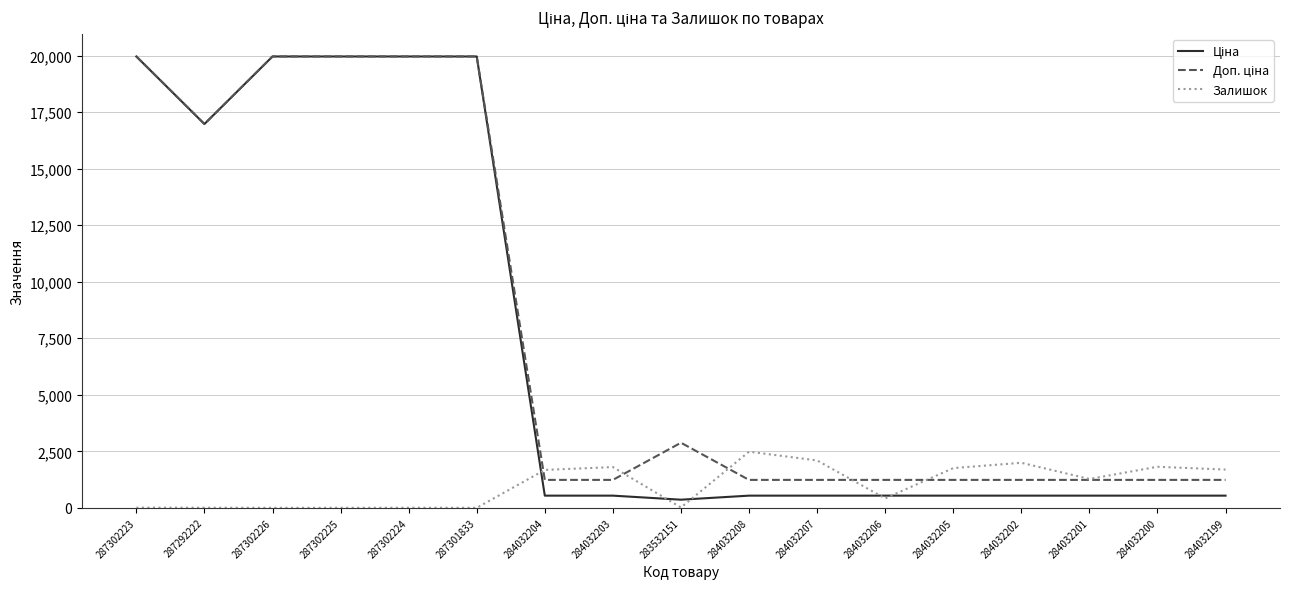

The value of Залишок at 284032200 is 2621.4. True or false?

False